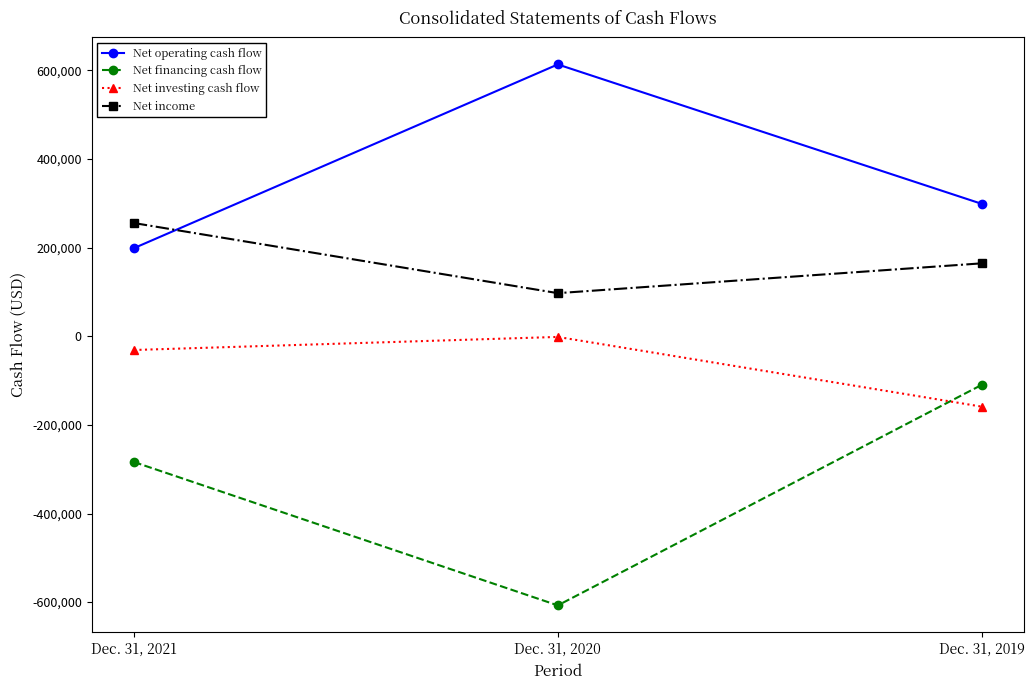

At which category is the sum across all series the highest?

Dec. 31, 2019